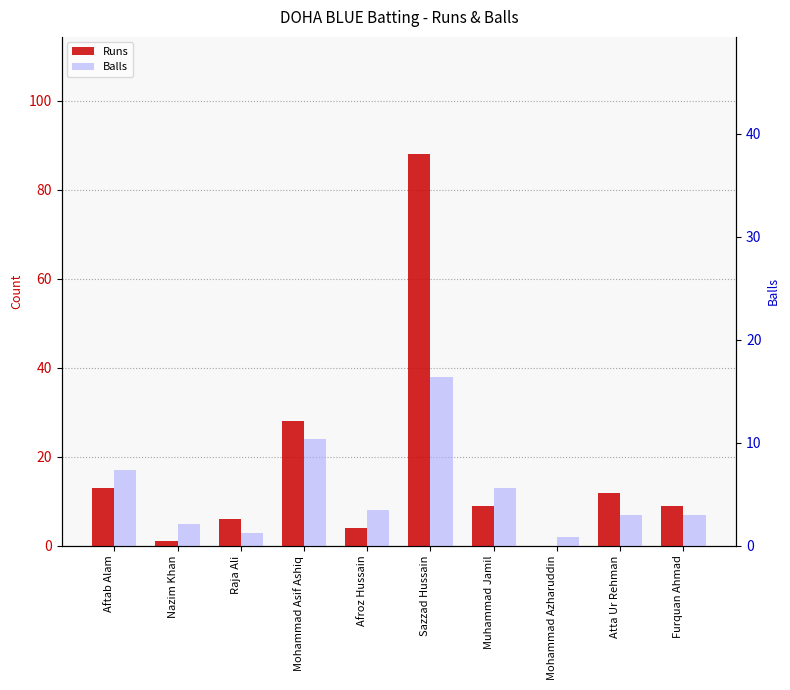

Is the value of Runs at Afroz Hussain greater than the value of Balls at Afroz Hussain?

No